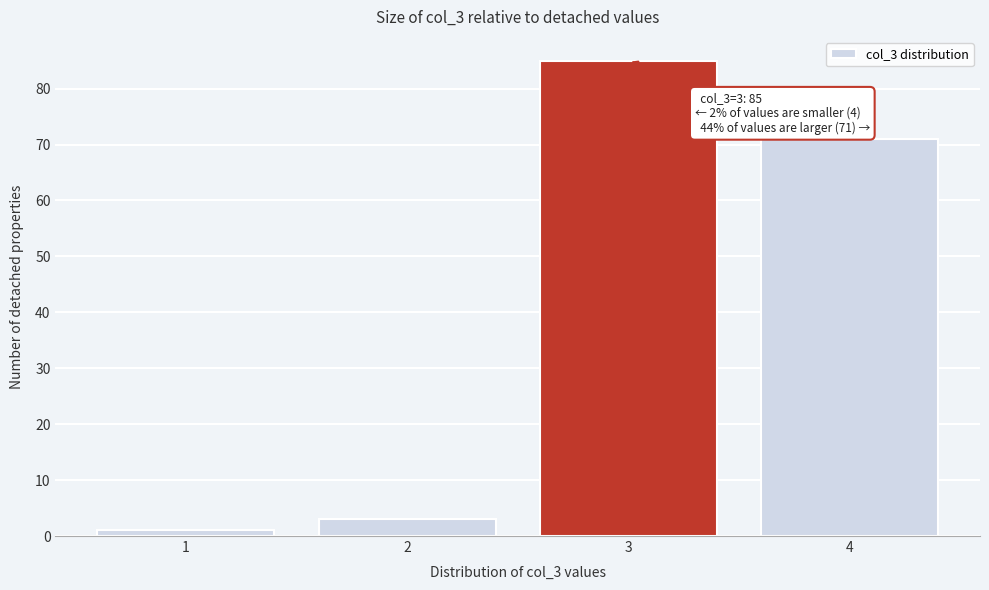

Reading right to left, transcribe all the data shown in this chart.

4=71	3=85	2=3	1=1